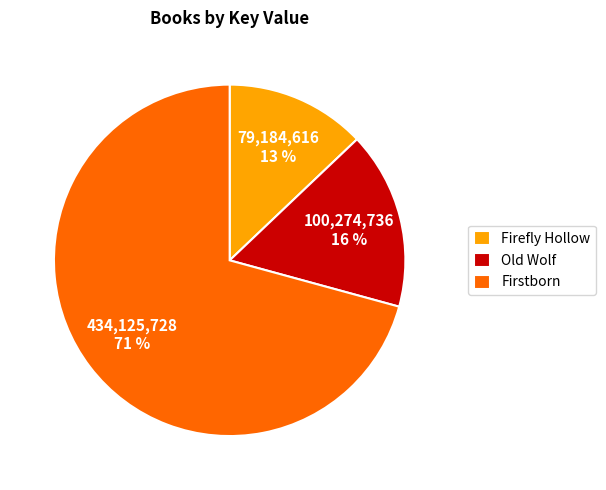

Is the sum of Firefly Hollow and Firstborn greater than half?

Yes